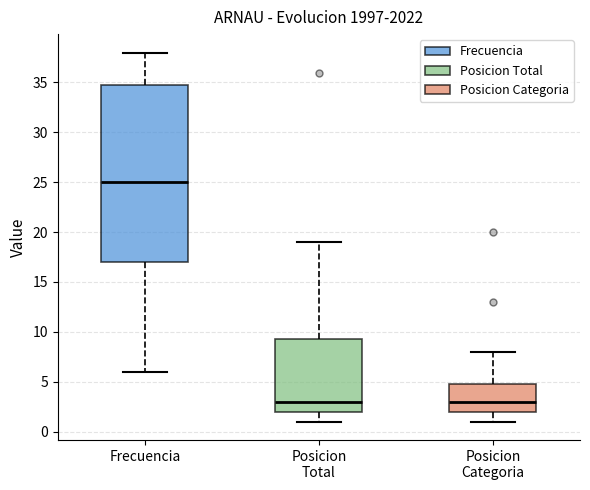

Reading left to right, transcribe this box plot: for each box, give where its median line is, the range the box spans, and where its two whiskers end, as read against the y-axis. The values are not printed on the chart, so give them approximately, as read against the axis.

Frecuencia: median 25.0, box 17.0 to 35.0, whiskers 6.0 to 38.0
Posicion Total: median 3.0, box 2.0 to 9.5, whiskers 1.0 to 19.0
Posicion Categoria: median 3.0, box 2.0 to 5.0, whiskers 1.0 to 8.0